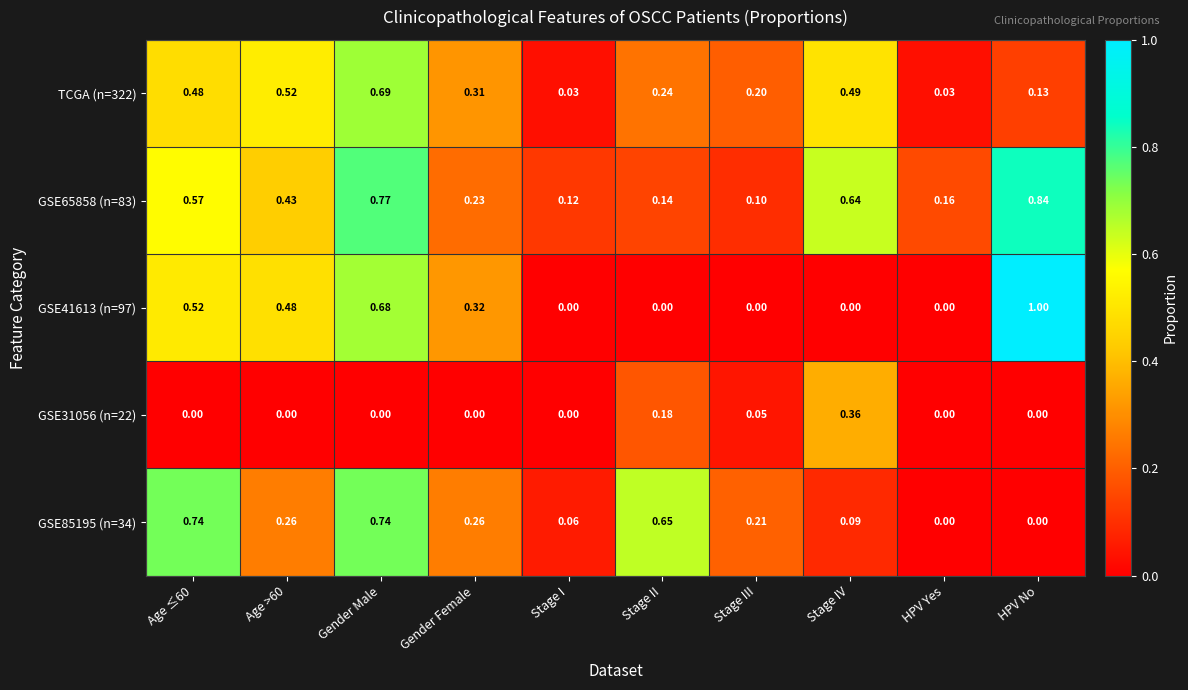

What is the total value across all series at HPV Yes?

0.2